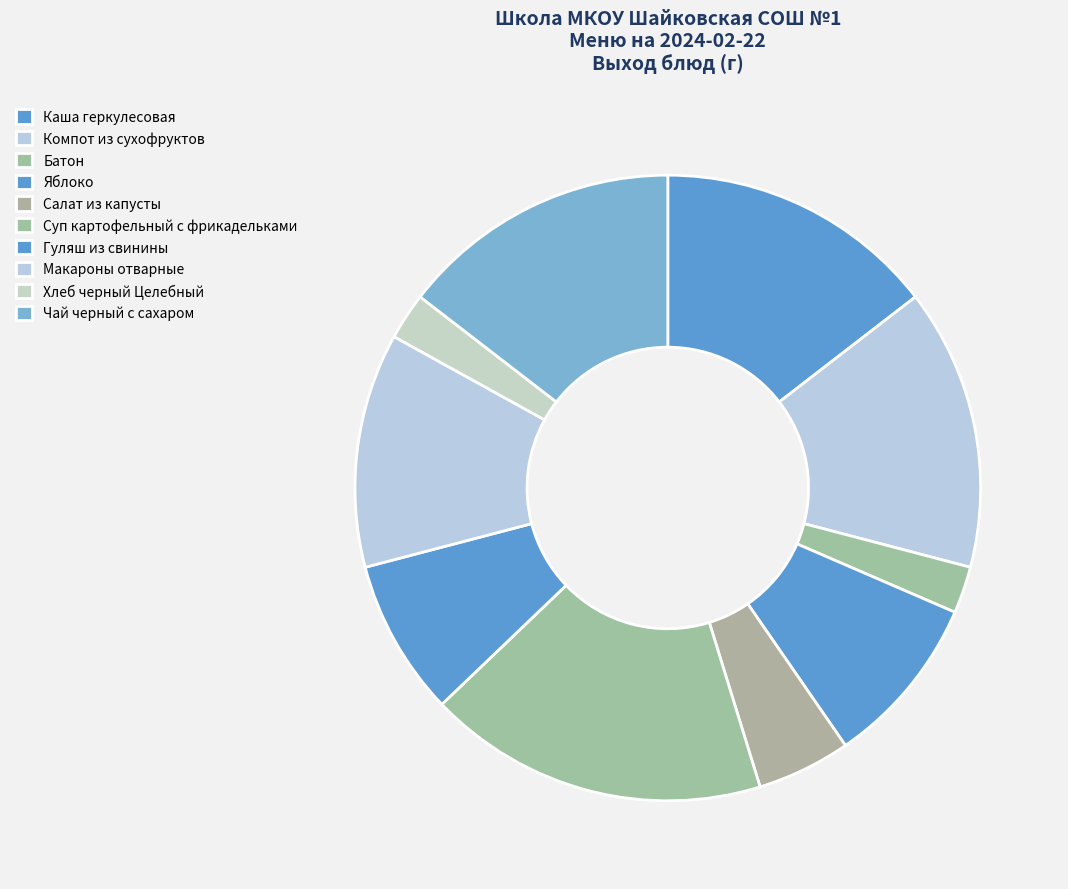

The Хлеб черный Целебный slice represents 2% of the pie. True or false?

True